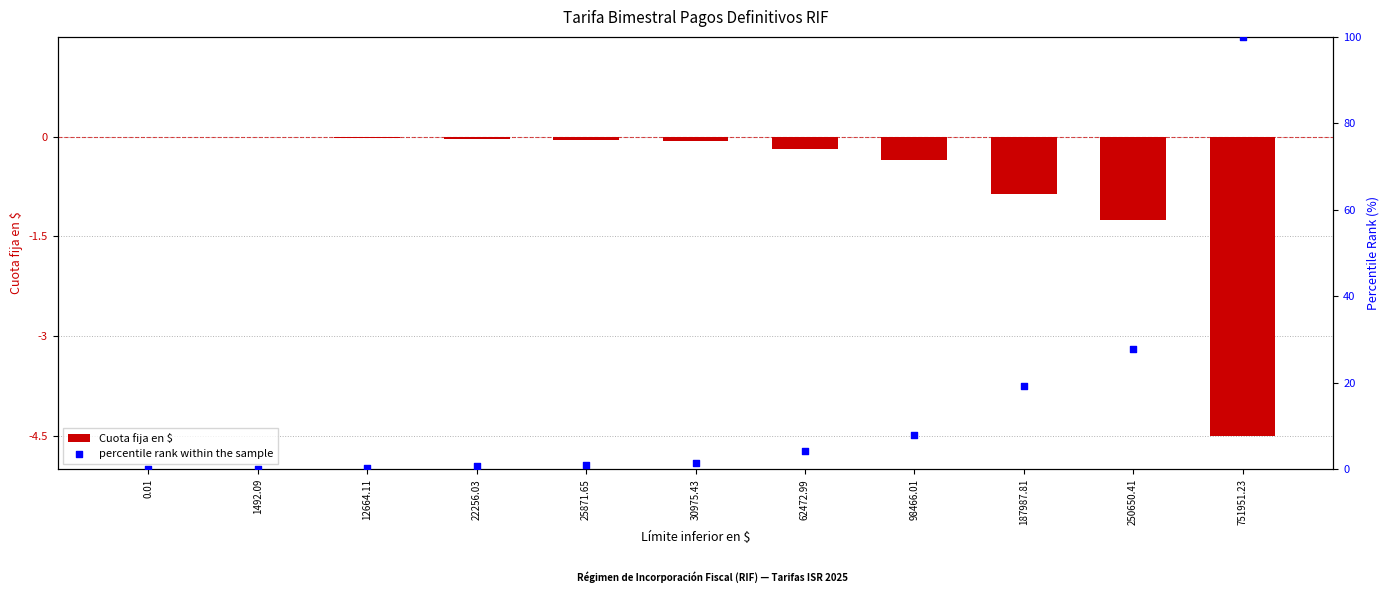

At how many categories does at least one series exceed 9?

3